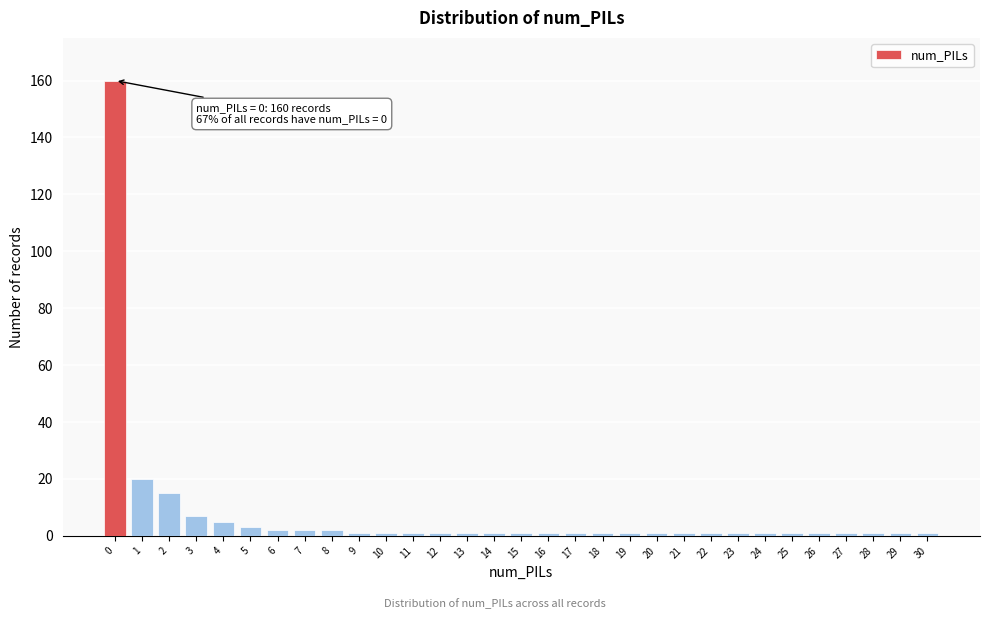

What is the sum of all values?

238